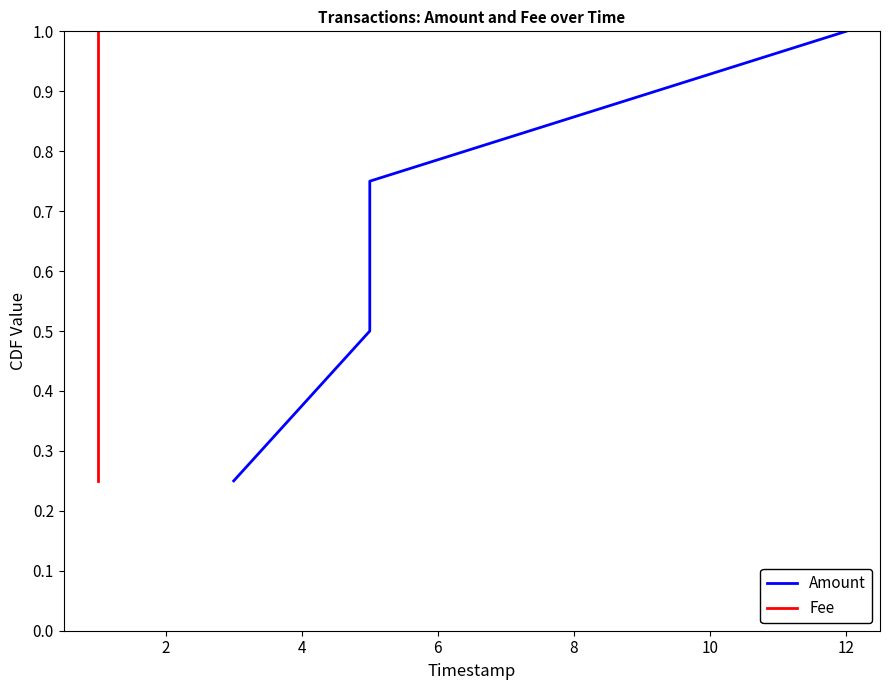

How many categories are shown in the chart?

4